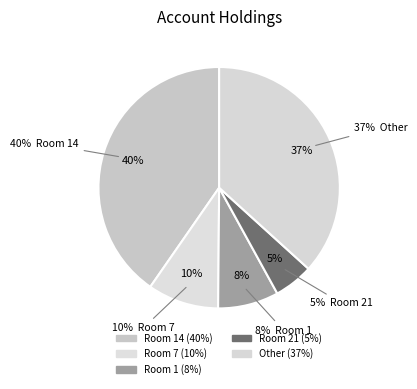

The 7 slice represents 10% of the pie. True or false?

True